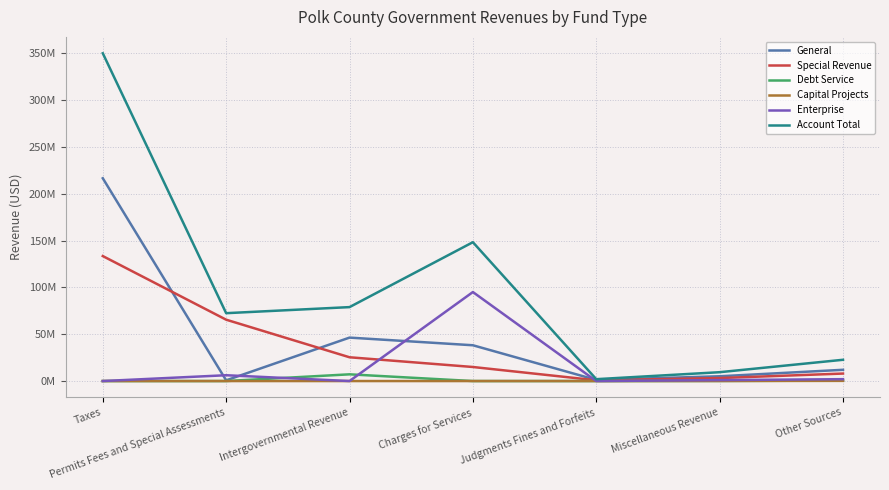

What position from the left is Judgments Fines and Forfeits?

5